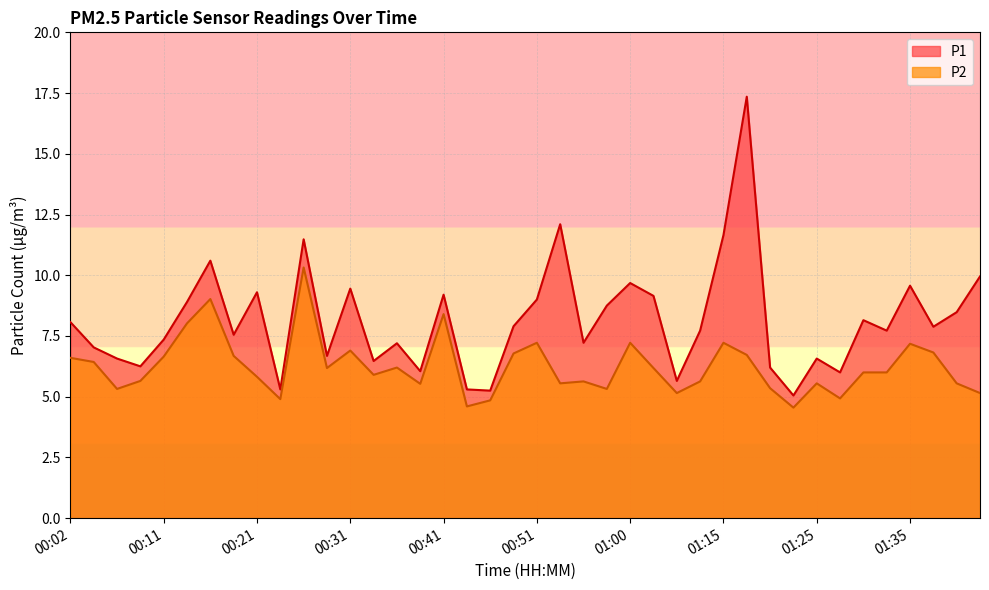

What is the sum of the P2 values at 01:25 and 00:55?

11.2